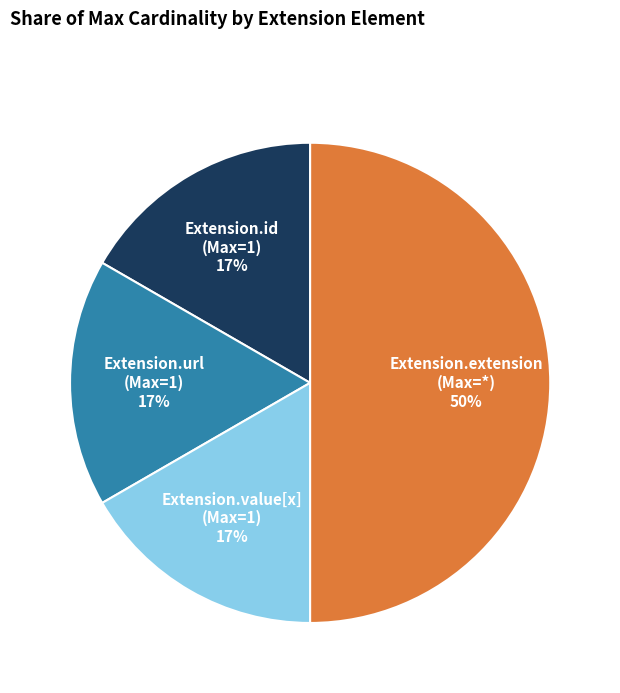

To the nearest percent, what is the difference between the largest and smallest slice percentages?

33%